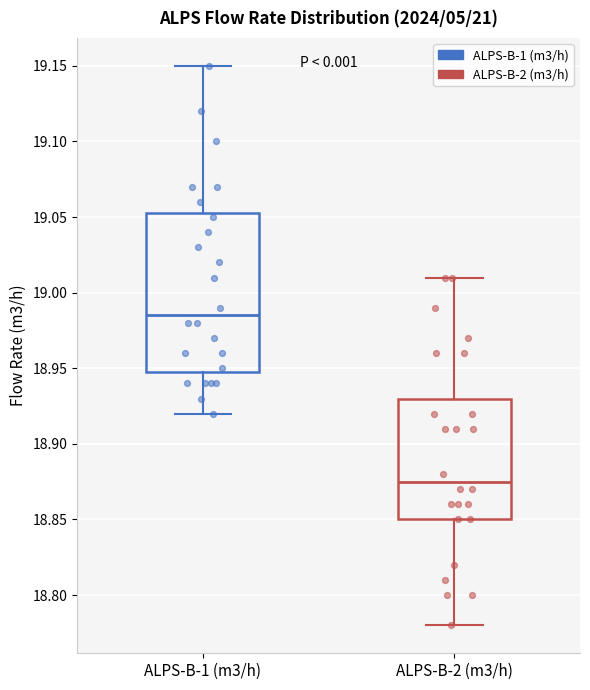

Which box is the tallest, from its lower edge to its upper edge?

ALPS-B-1 (m3/h)